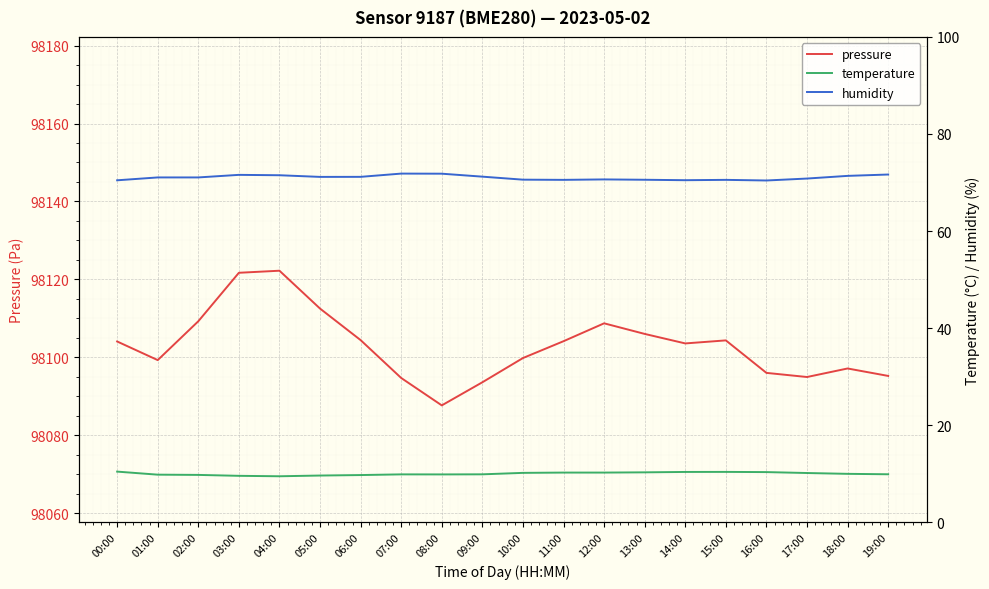

Which series has the largest range (max minus min)?

pressure